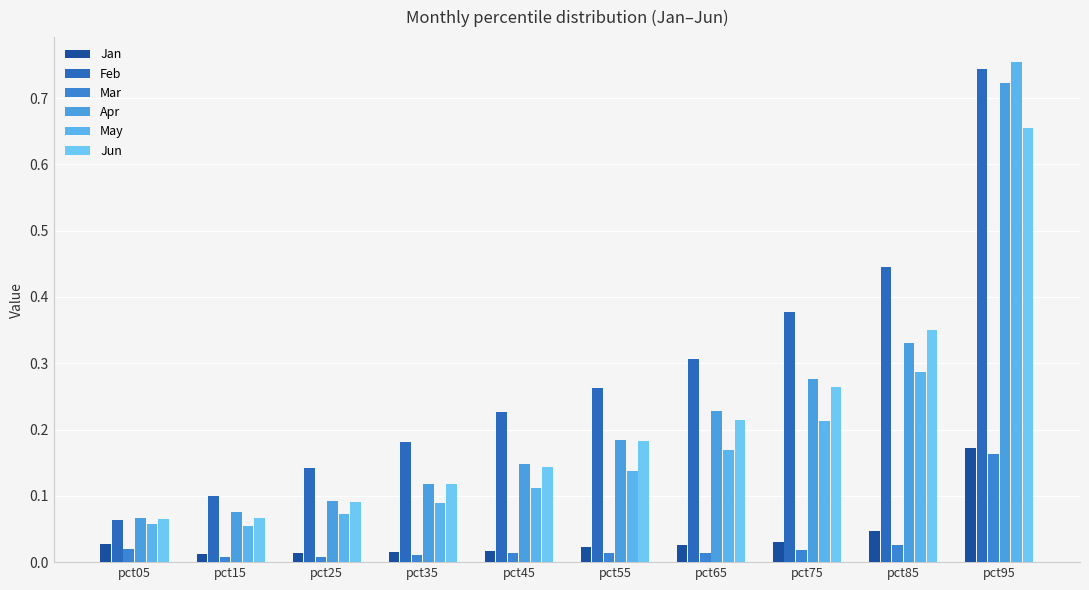

What is the maximum value shown in the chart?

0.8